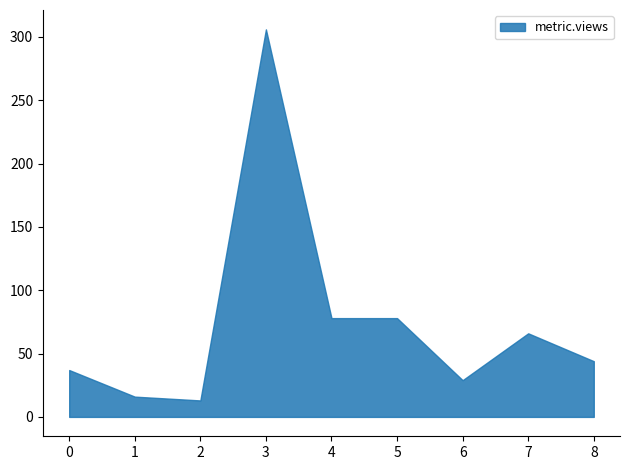

What is the difference between the maximum and minimum values?

293